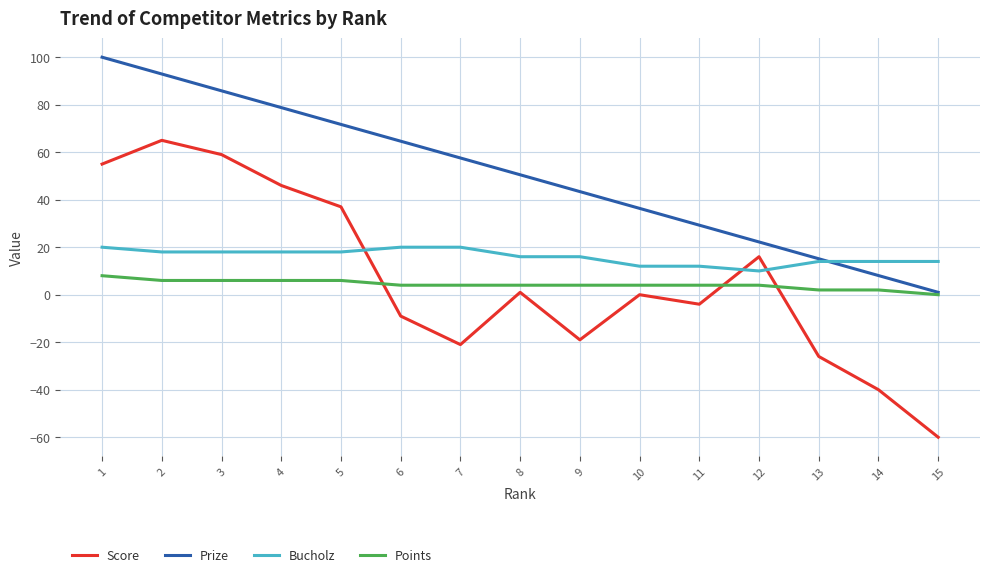

What are all the series names shown in the legend?

Score, Prize, Bucholz, Points